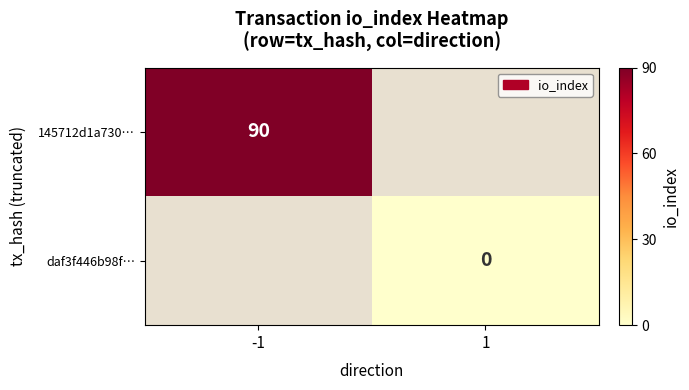

True or false: 145712d1a730… has a value of 90 at -1.

True